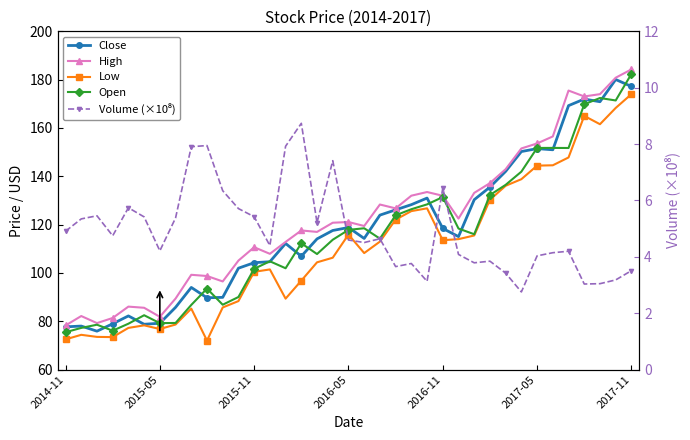

What is the approximate value of Volume (×10⁸) at 2017-05?

4.0